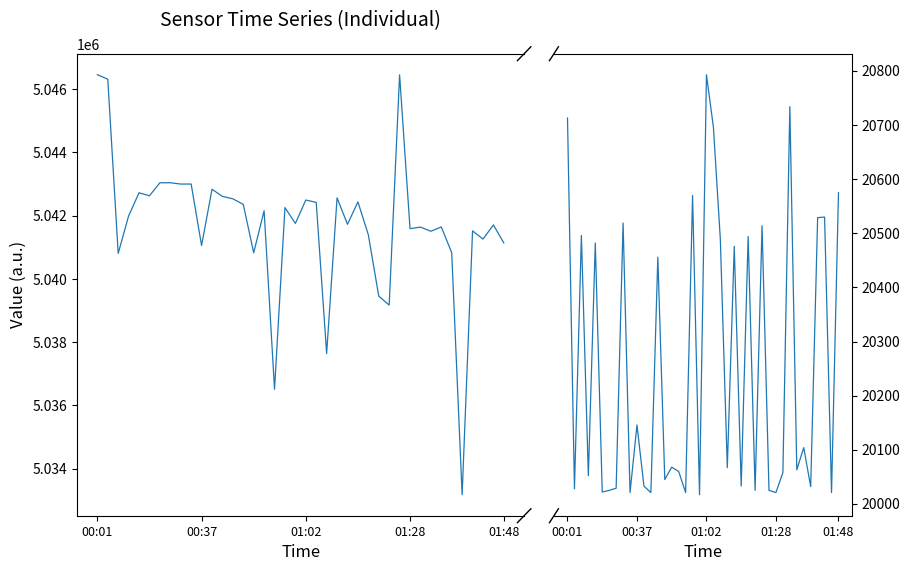

True or false: Samples and Max_cycle intersect in this chart.

False